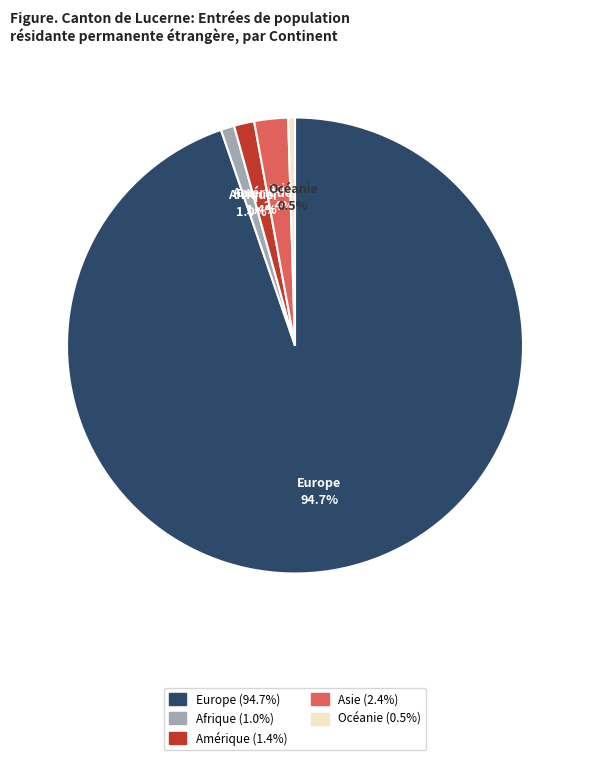

What percentage is the Amérique slice, to the nearest percent?

1%